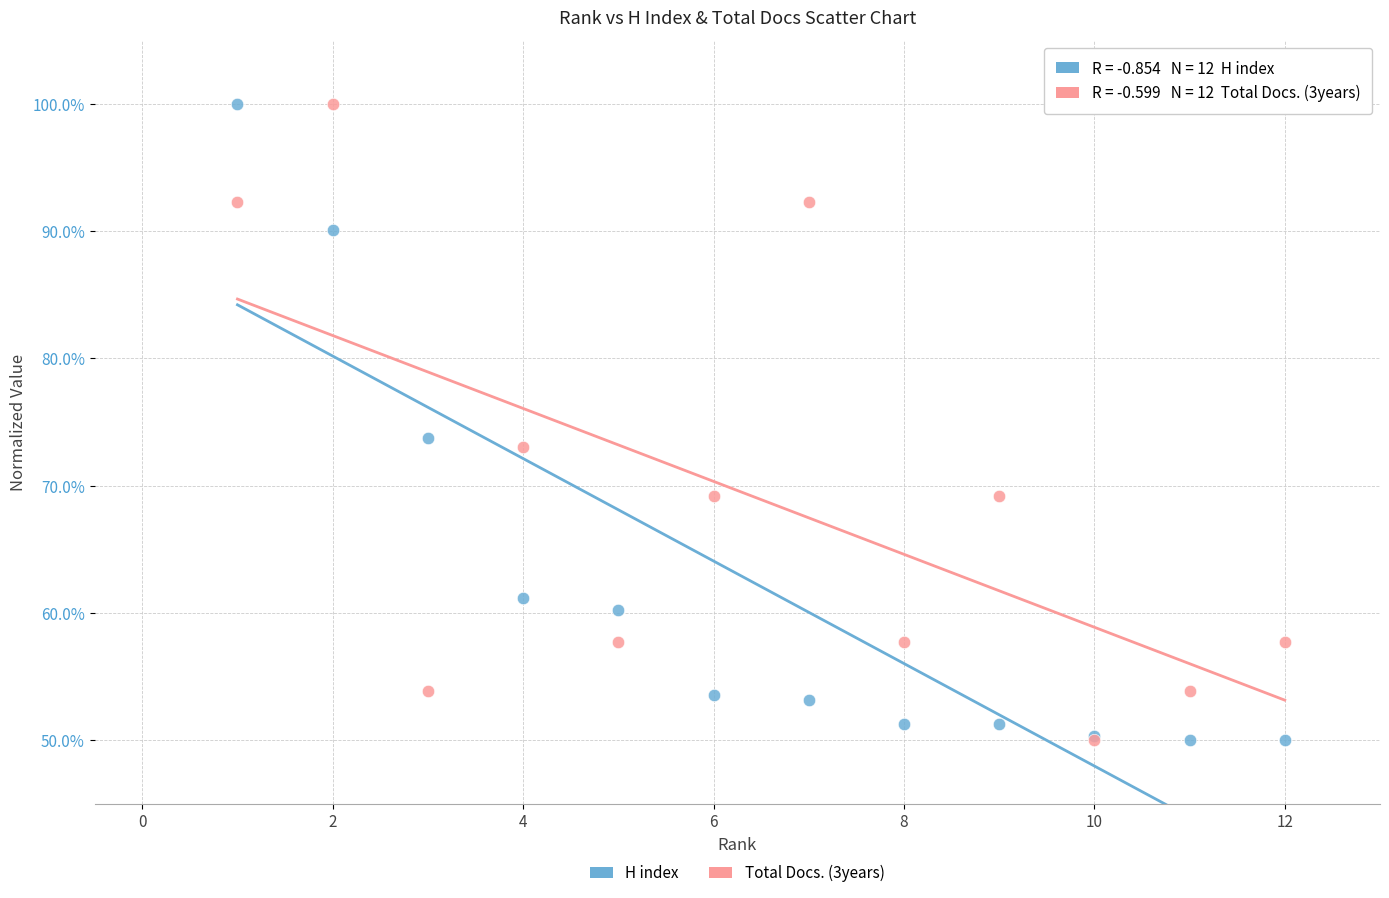

In the H index series, what Y value is closest to 75?

73.7